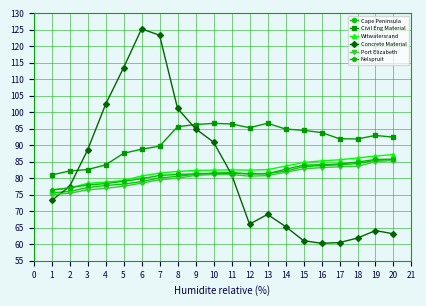

Which series has the largest total across all categories?

Civil Eng Material